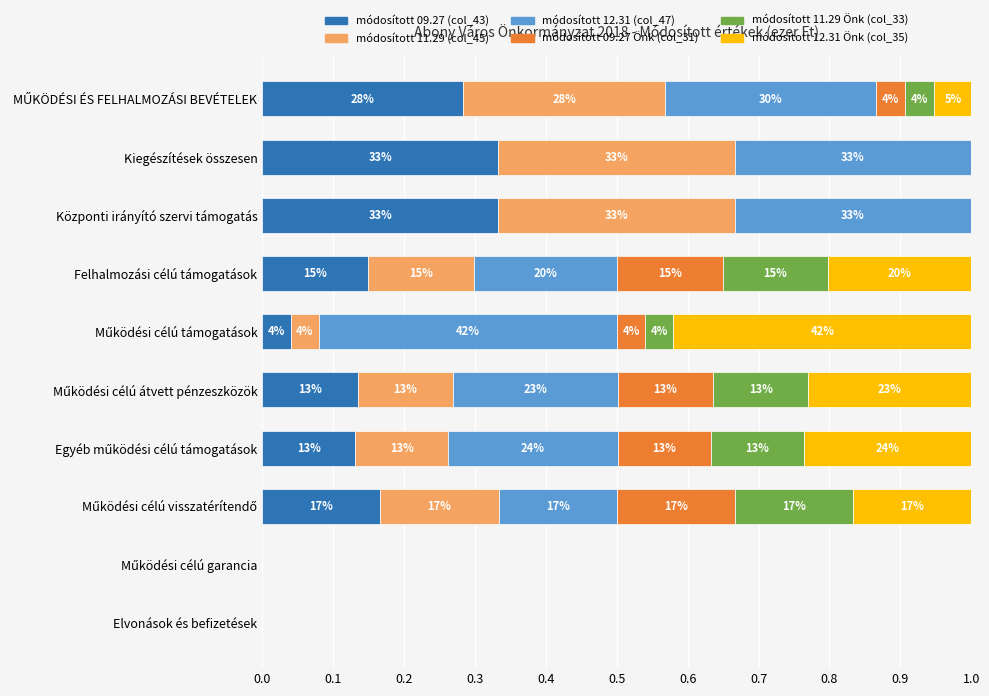

What are all the series names shown in the legend?

módosított 09.27 (col_43), módosított 11.29 (col_45), módosított 12.31 (col_47), módosított 09.27 Önk (col_31), módosított 11.29 Önk (col_33), módosított 12.31 Önk (col_35)